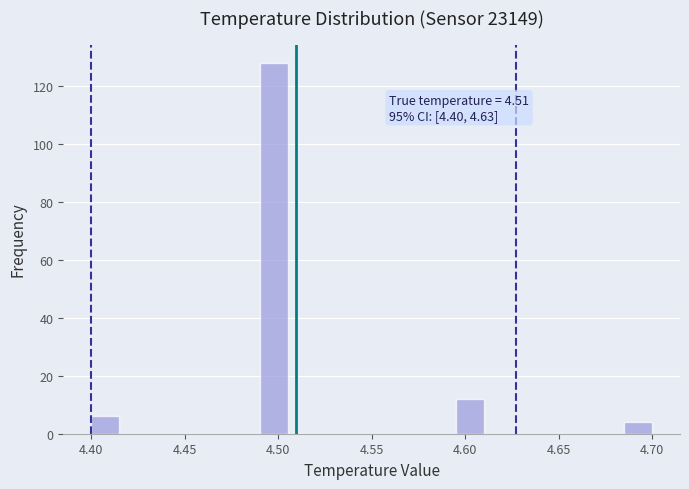

Around what value on the x-axis is the tallest bar? Give the approximate position of its centre, as read against the axis.

4.500